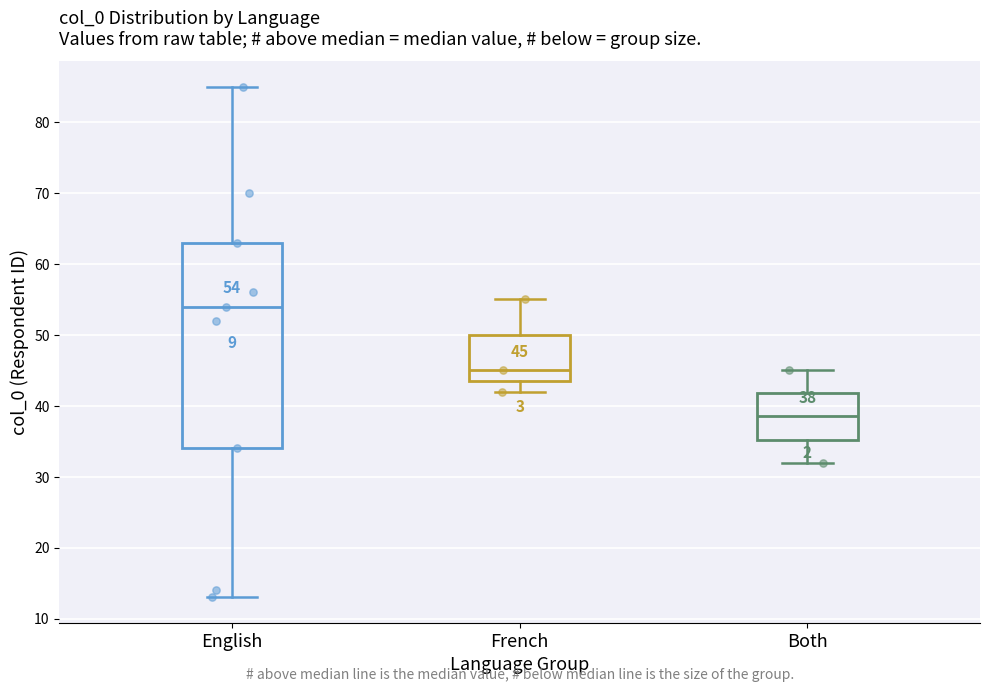

Comparing the boxes themselves (not the whiskers), which one is the tallest?

English